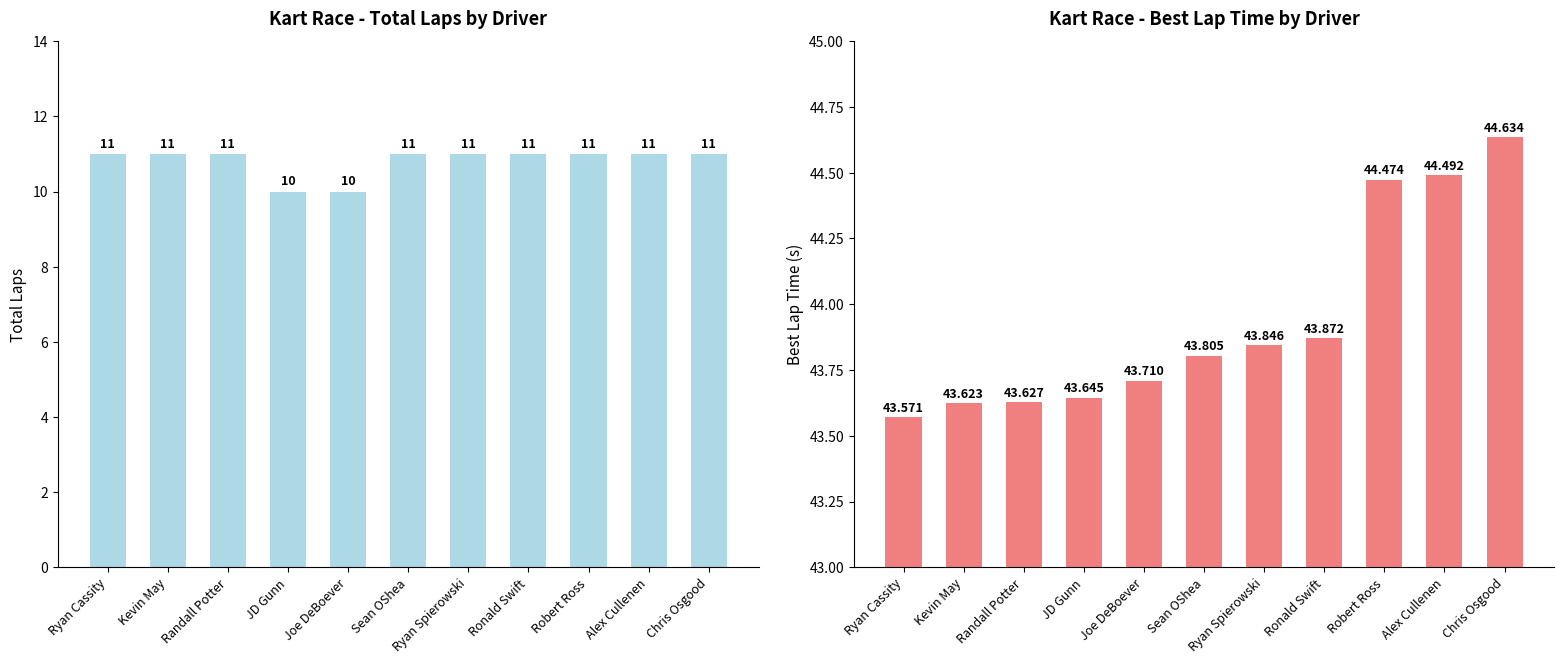

What is the difference between the Best Lap time values at Randall Potter and Ronald Swift?

0.2